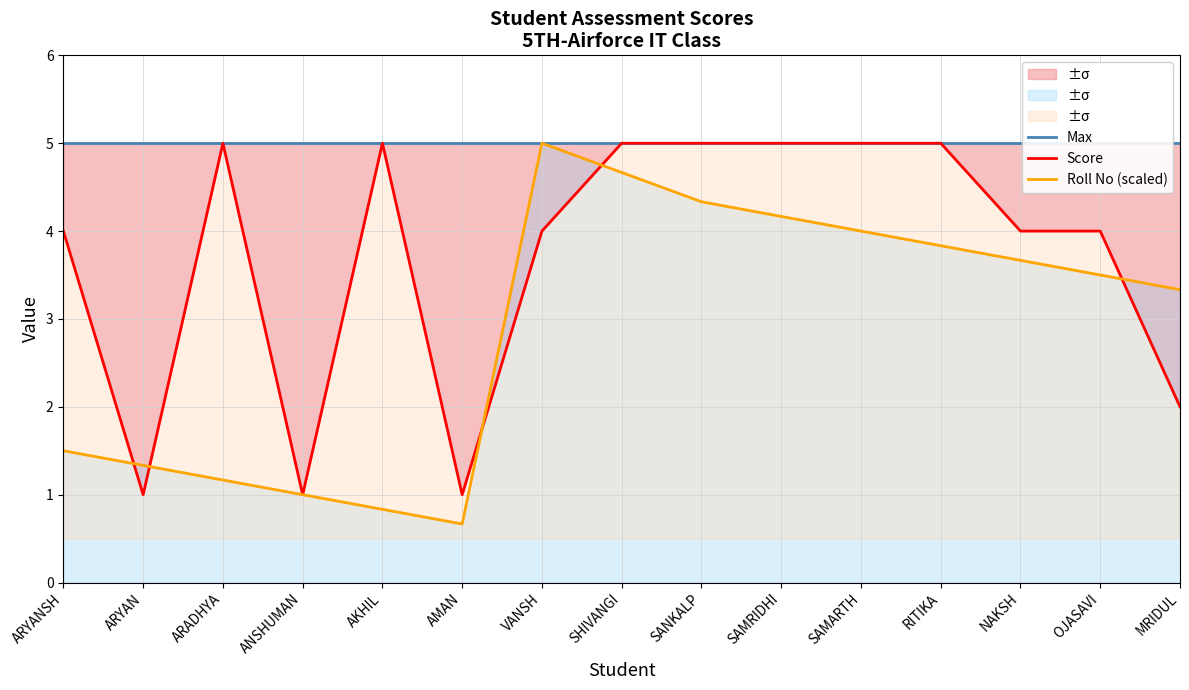

Is it true that Roll No (scaled) equals 1.1 at SANKALP?

False